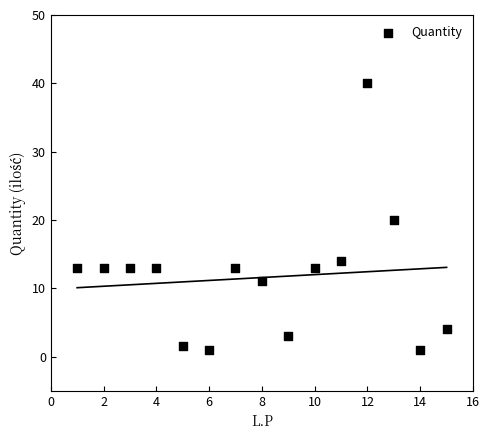

What is the range of X values (max minus min)?

14.0